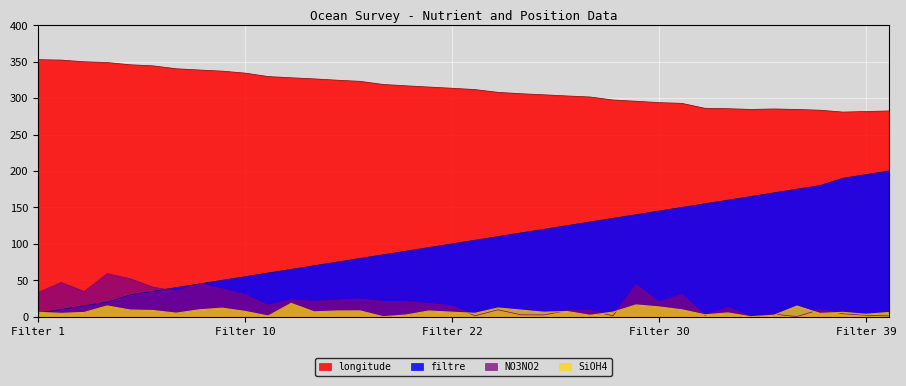

Which series has the largest total across all categories?

longitude